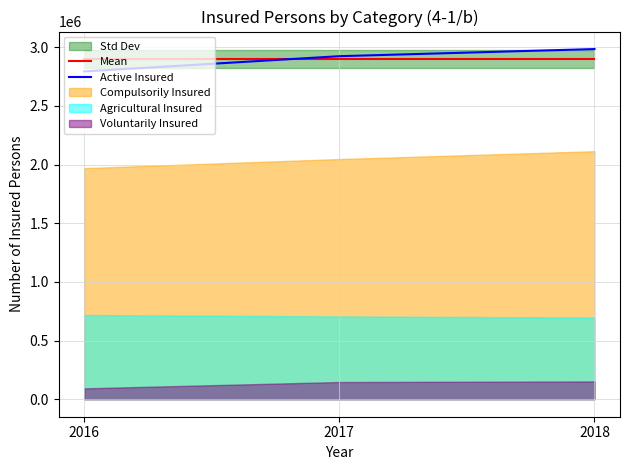

What is the average value of the Mean series?

2900968.7